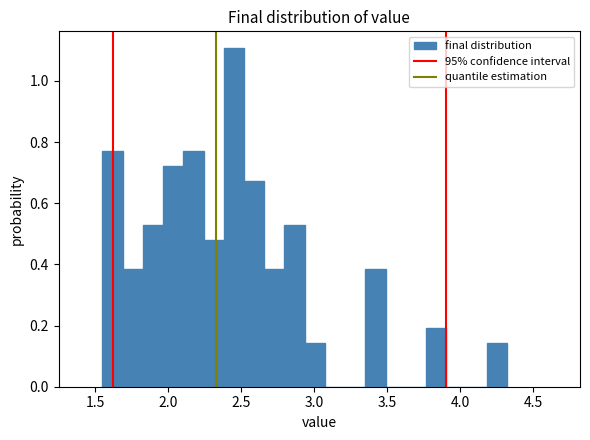

Around what value on the x-axis is the tallest bar? Give the approximate position of its centre, as read against the axis.

2.45